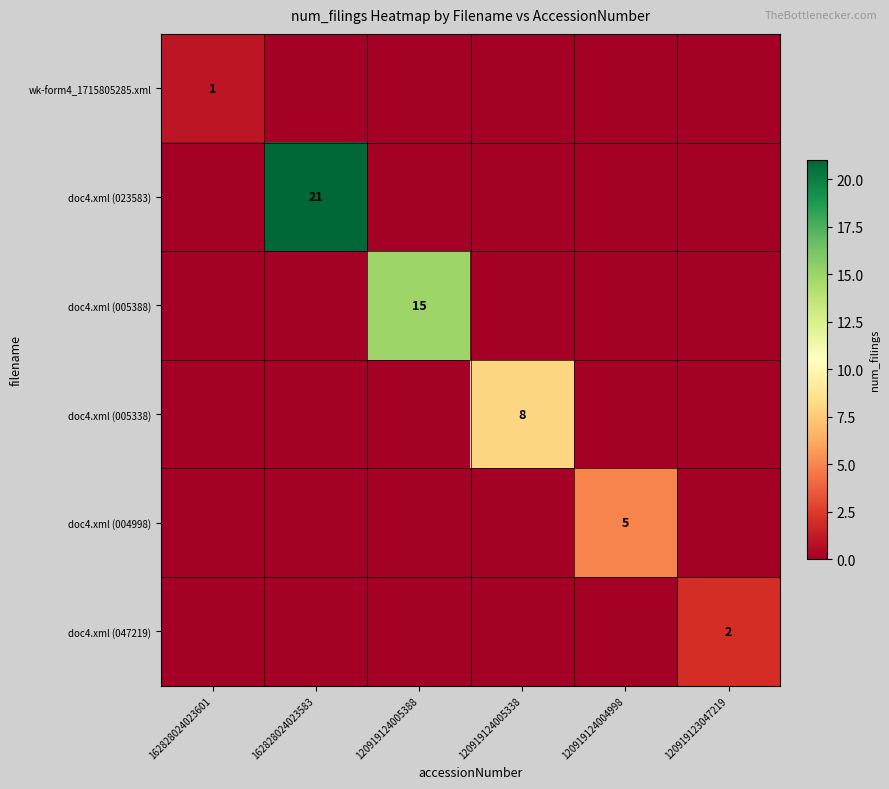

Is it true that doc4.xml (004998) equals 5 at 120919124004998?

True